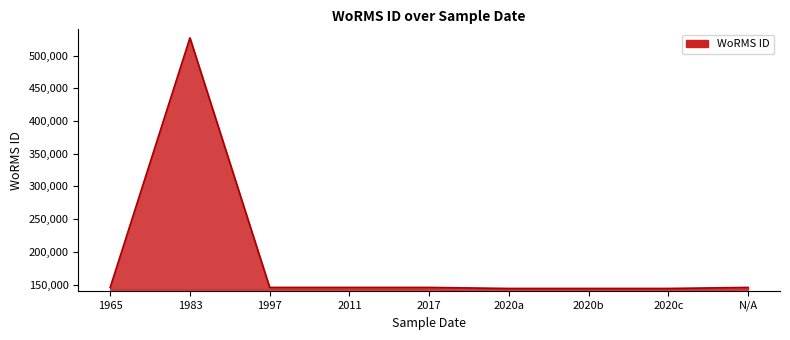

What is the difference between the maximum and minimum values?

382713